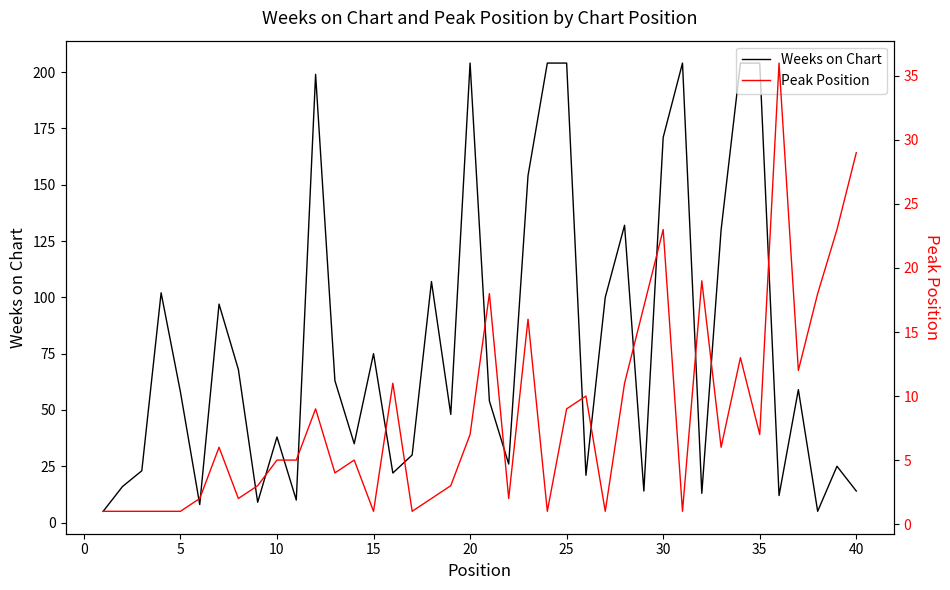

Is this an area chart (filled region under the line)?

No